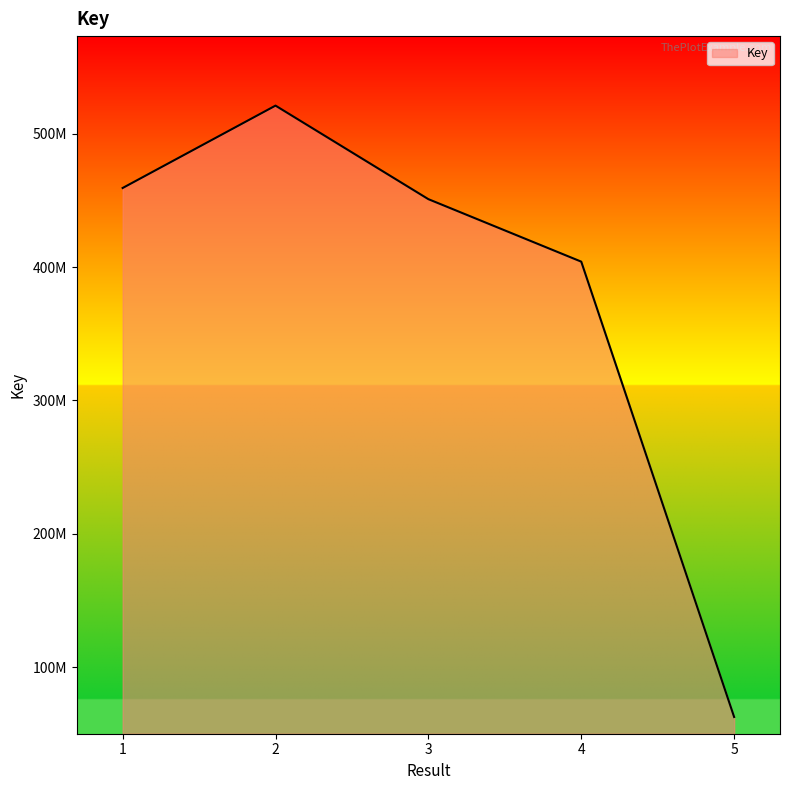

What is the value of the 1st point from the left?

459249254